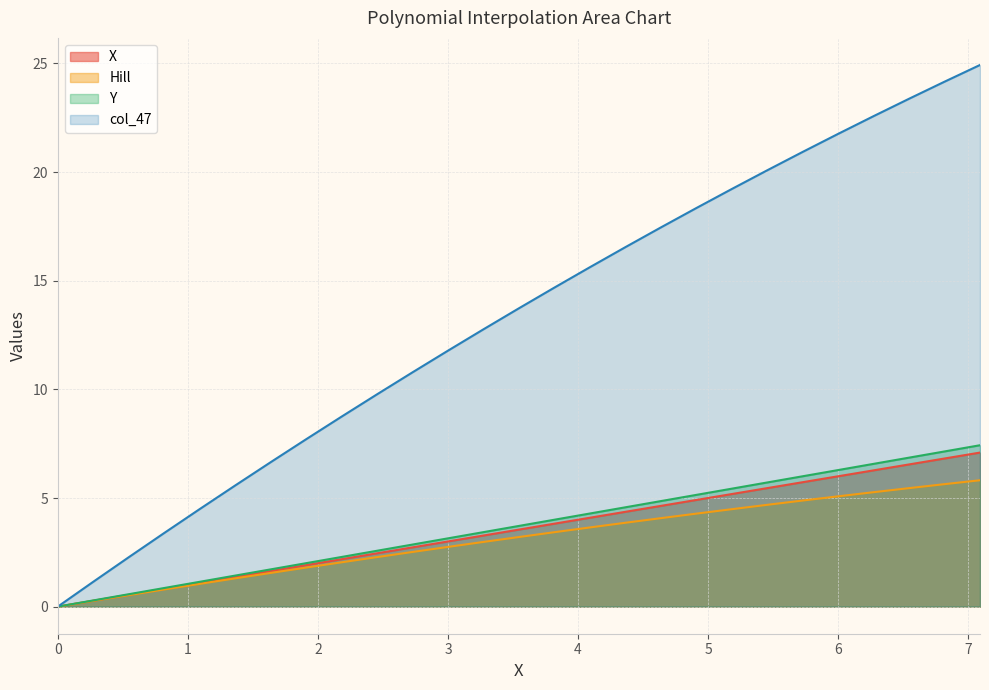

Count the number of data series in this chart.

4